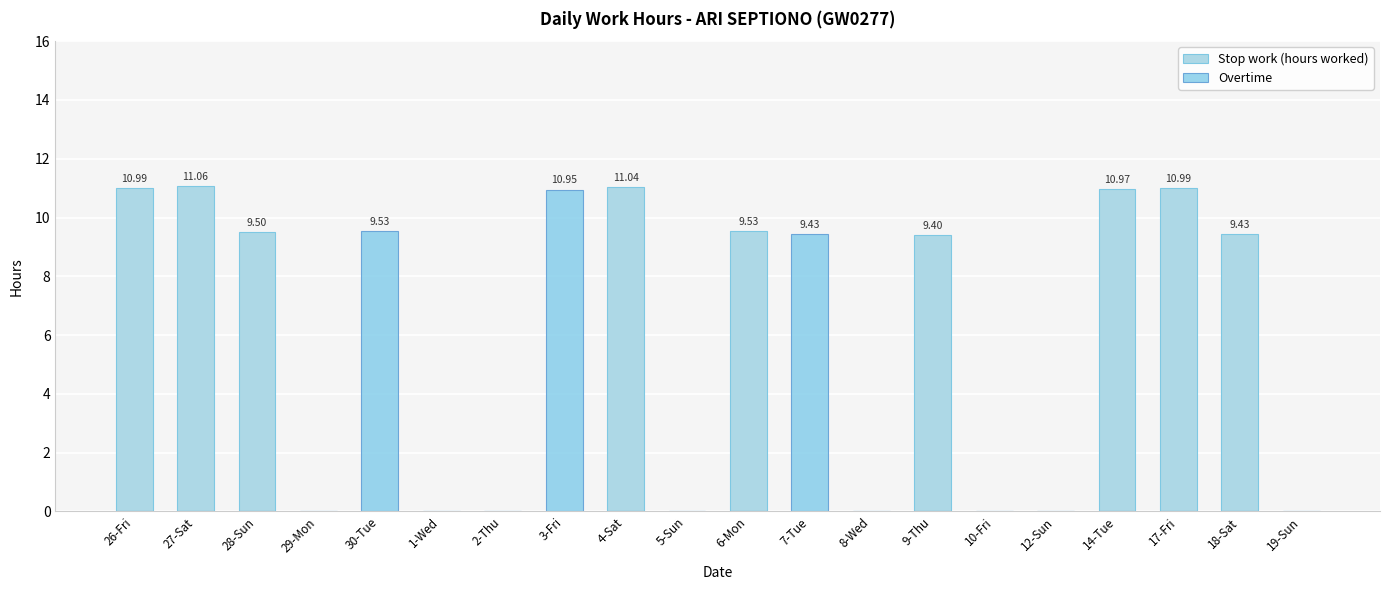

The value of Stop work (hours worked) at 28-Sun is 14.1. True or false?

False